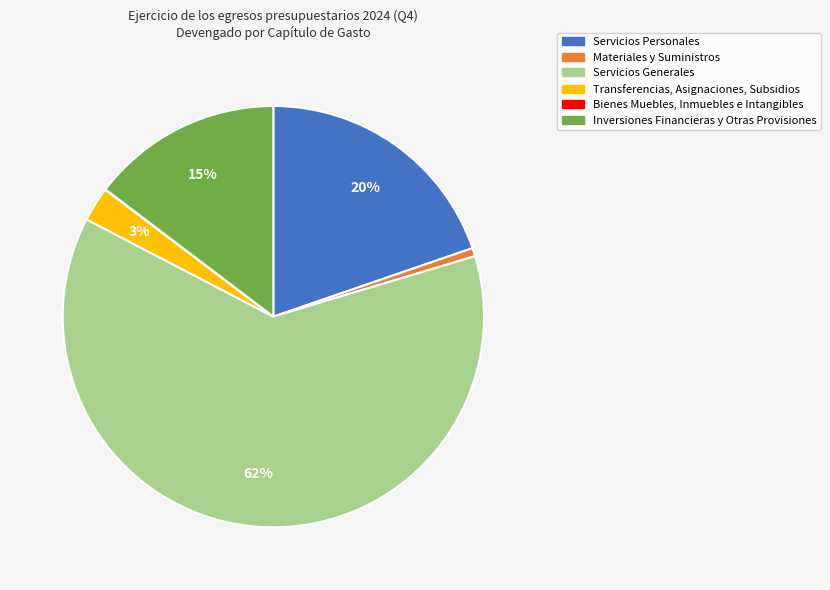

Which slice is the largest?

Servicios Generales